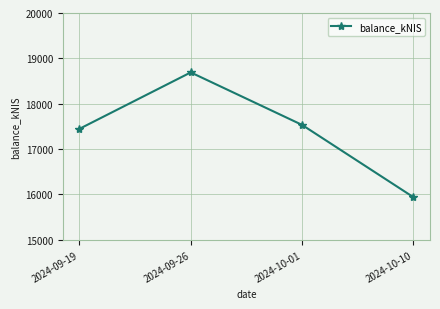

Reading left to right, transcribe all the data shown in this chart.

17446.7	18690.5	17533.6	15941.3